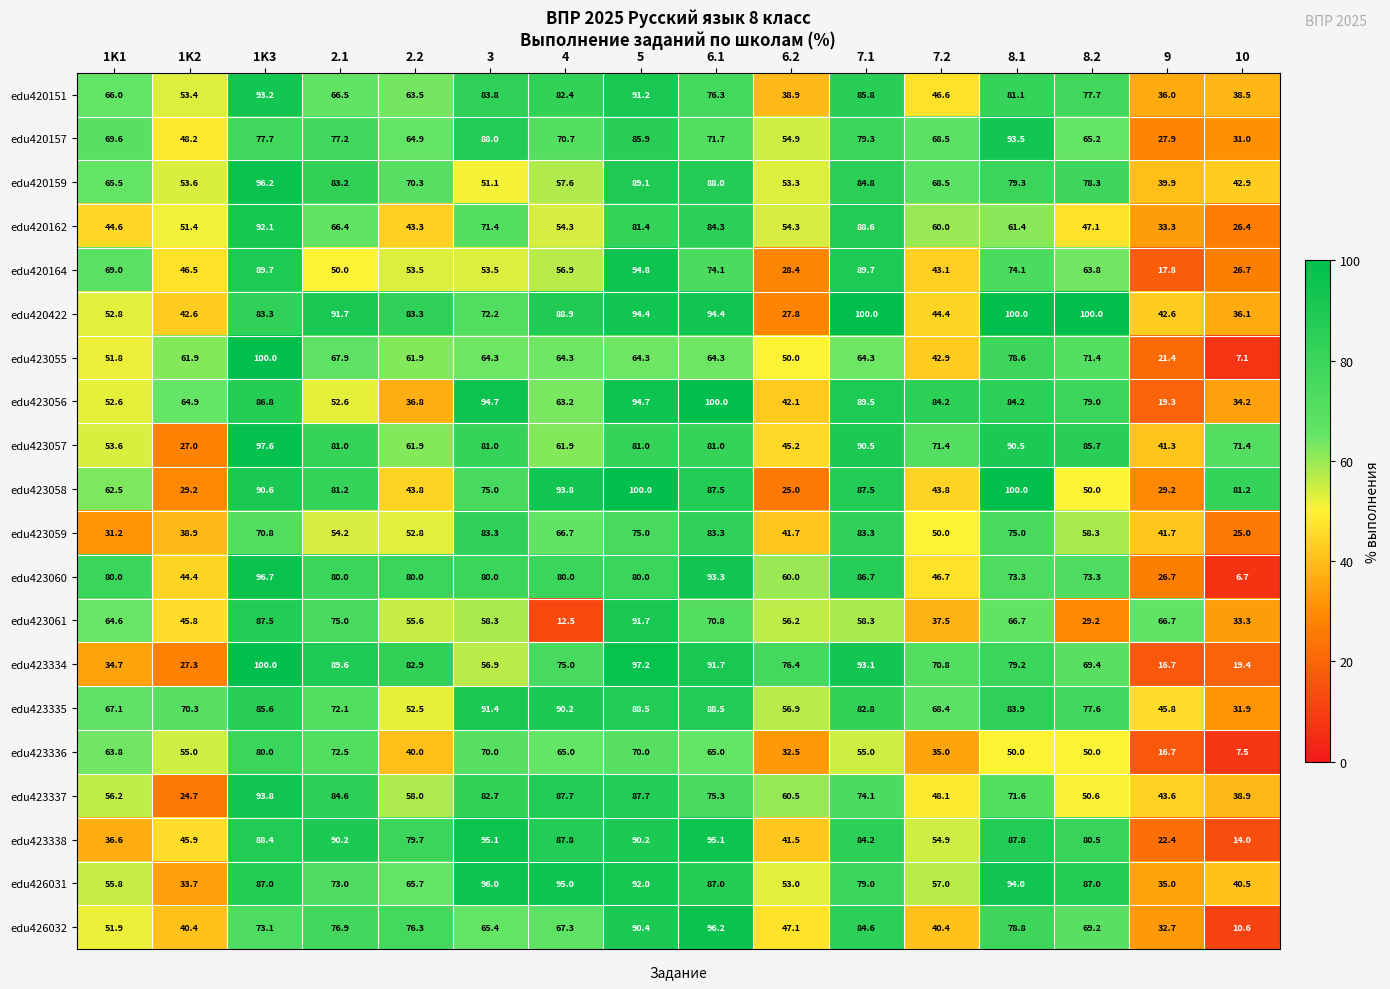

What is the sum of all edu423056 values?

1078.8